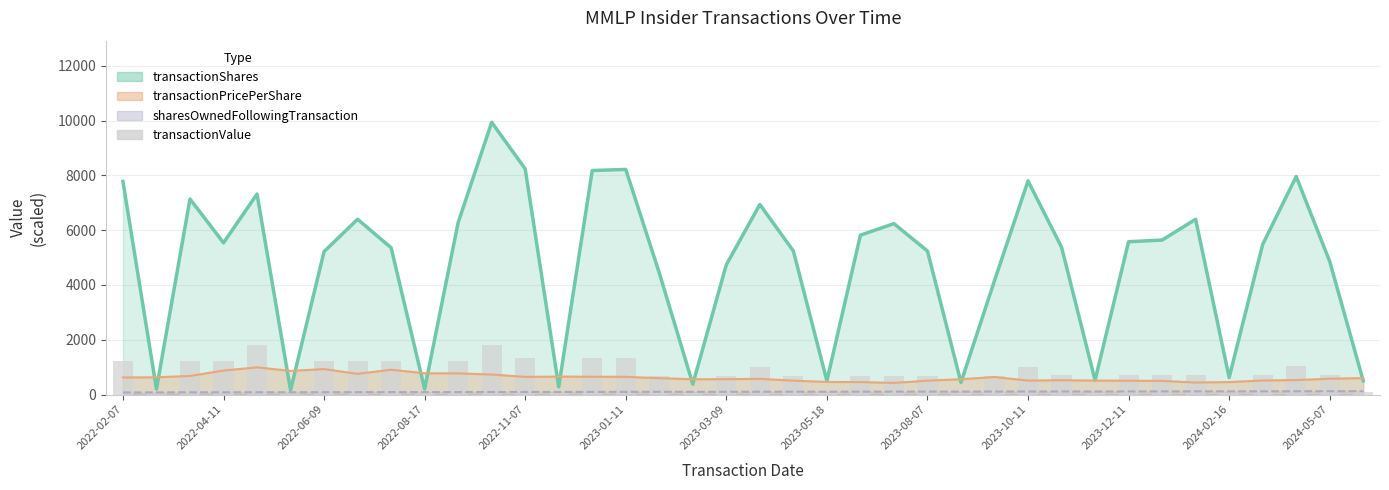

At which category does the chart reach its peak across all series?

2022-11-07